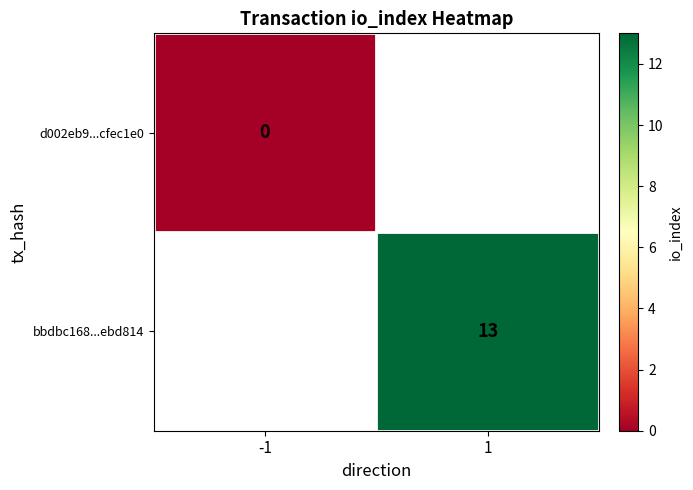

The bbdbc168...ebd814 series shows 17 at 1. True or false?

False